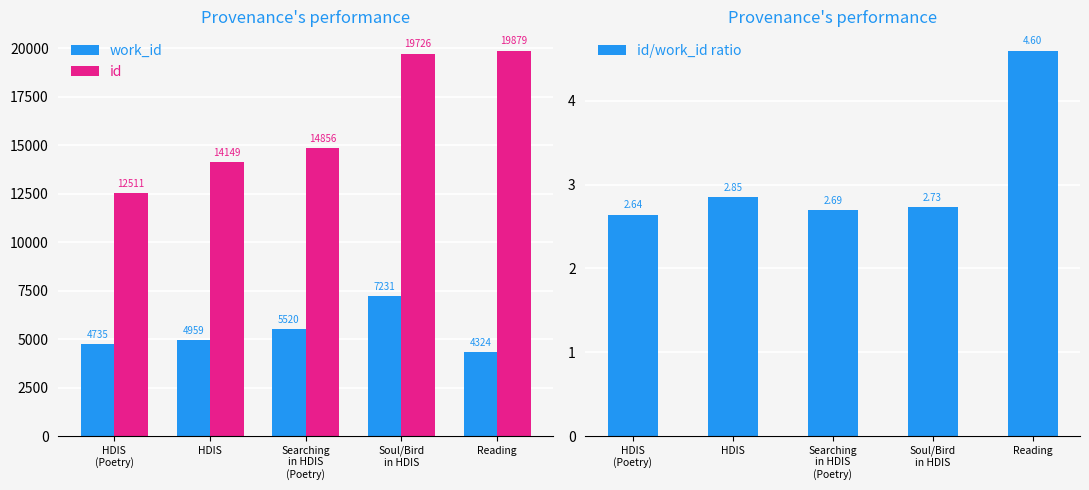

What is the difference between the maximum and minimum values in the id/work_id ratio series?

2.0